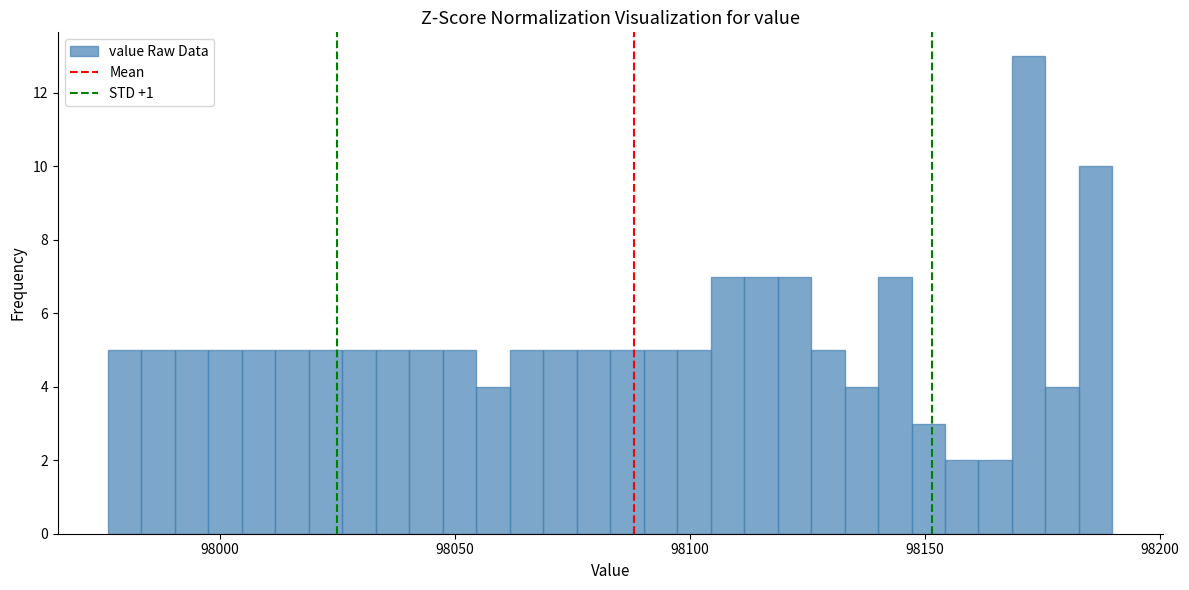

Around what value on the x-axis is the tallest bar? Give the approximate position of its centre, as read against the axis.

98170